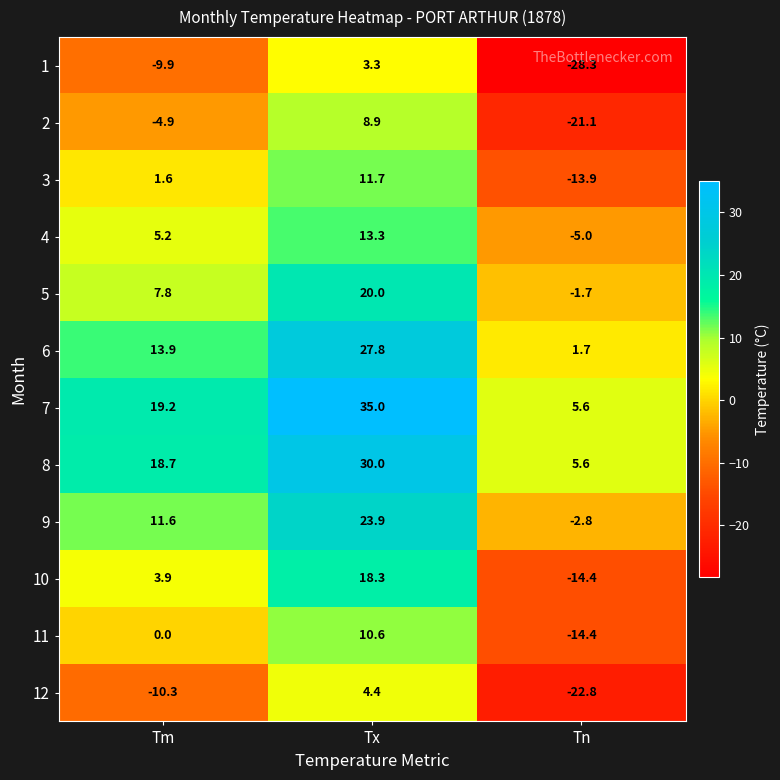

What is the difference between the 10 values at Tx and Tn?

32.7